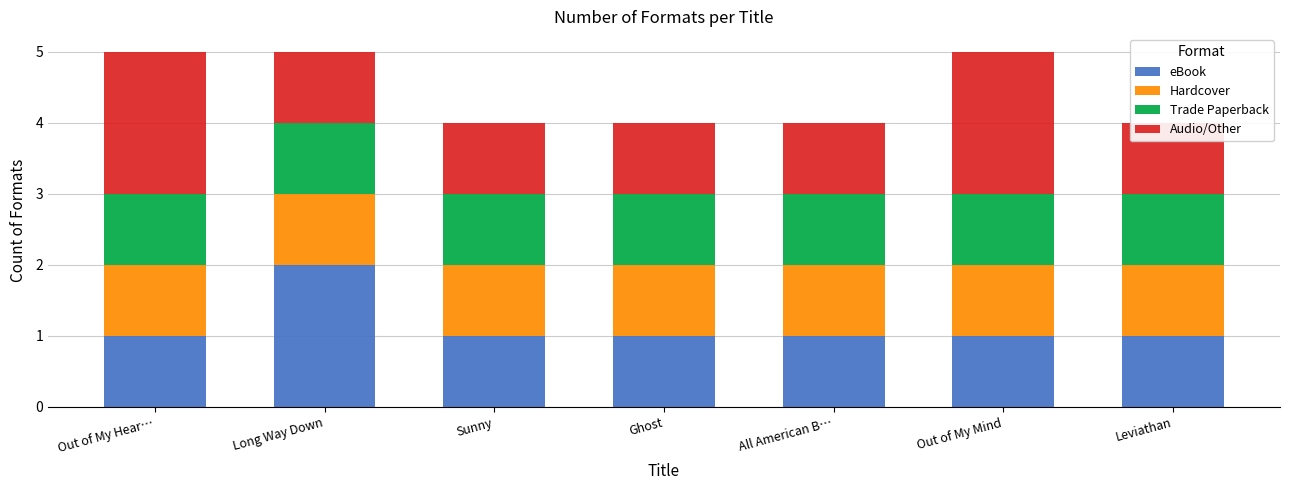

Reading left to right, list all the values displayed in this chart.

eBook: 1	2	1	1	1	1	1
Hardcover: 1	1	1	1	1	1	1
Trade Paperback: 1	1	1	1	1	1	1
Audio/Other: 2	1	1	1	1	2	1